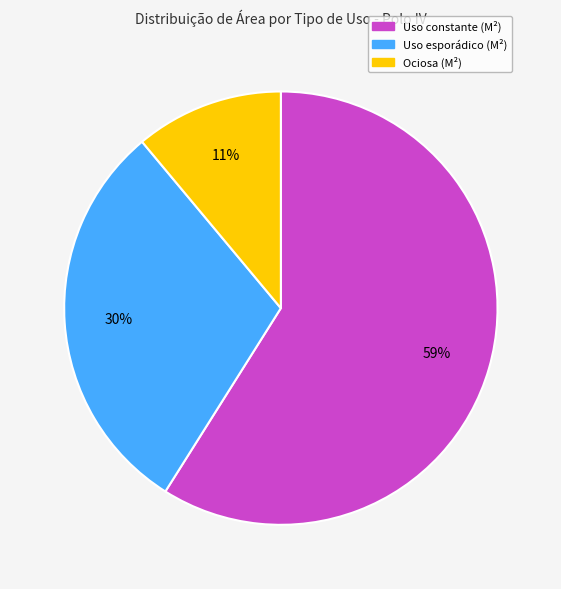

True or false: Uso esporádico (M²) accounts for 30% of the total.

True